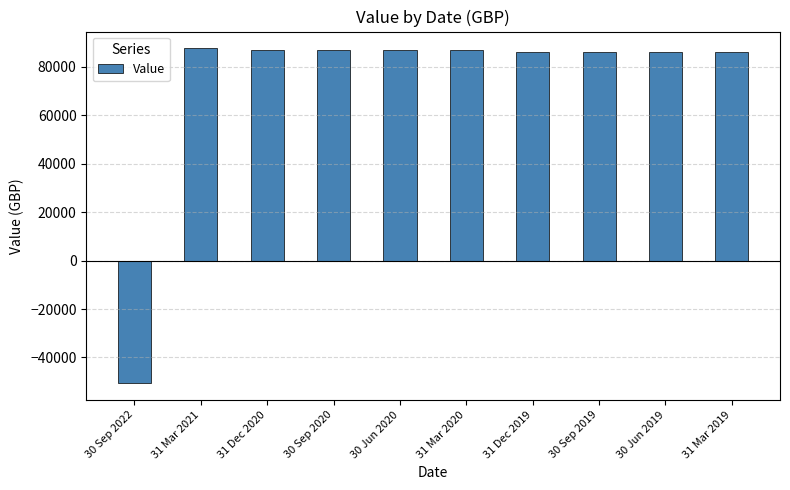

Approximately how many times larger is the value at 31 Dec 2019 compared to 31 Mar 2020?

1.0